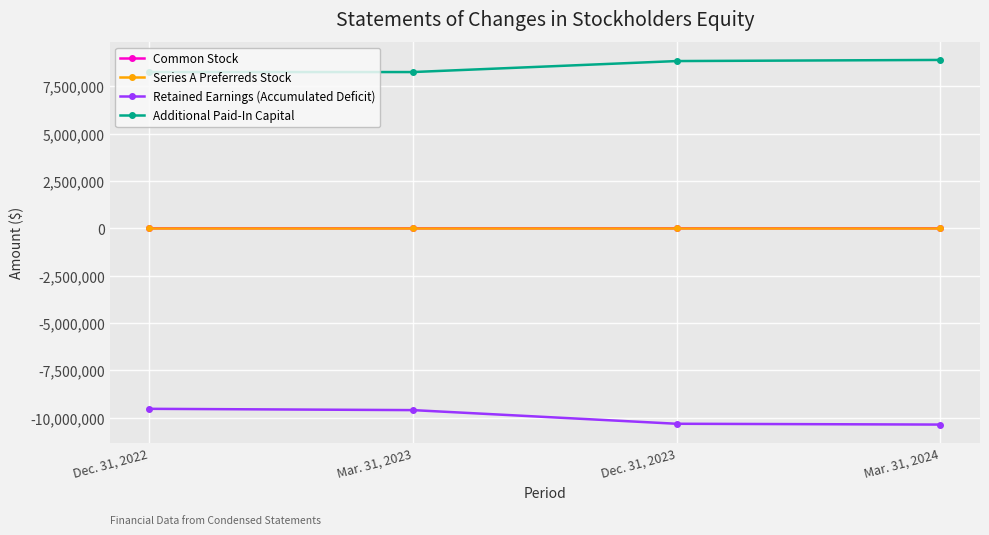

What is the average value of the Retained Earnings (Accumulated Deficit) series?

-9957386